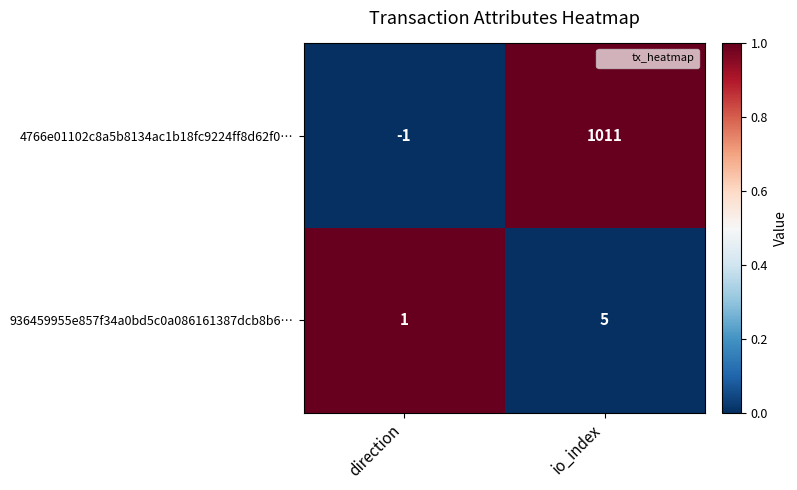

Which series has the largest range (max minus min)?

4766e01102c8a5b8134ac1b18fc9224ff8d62f0…